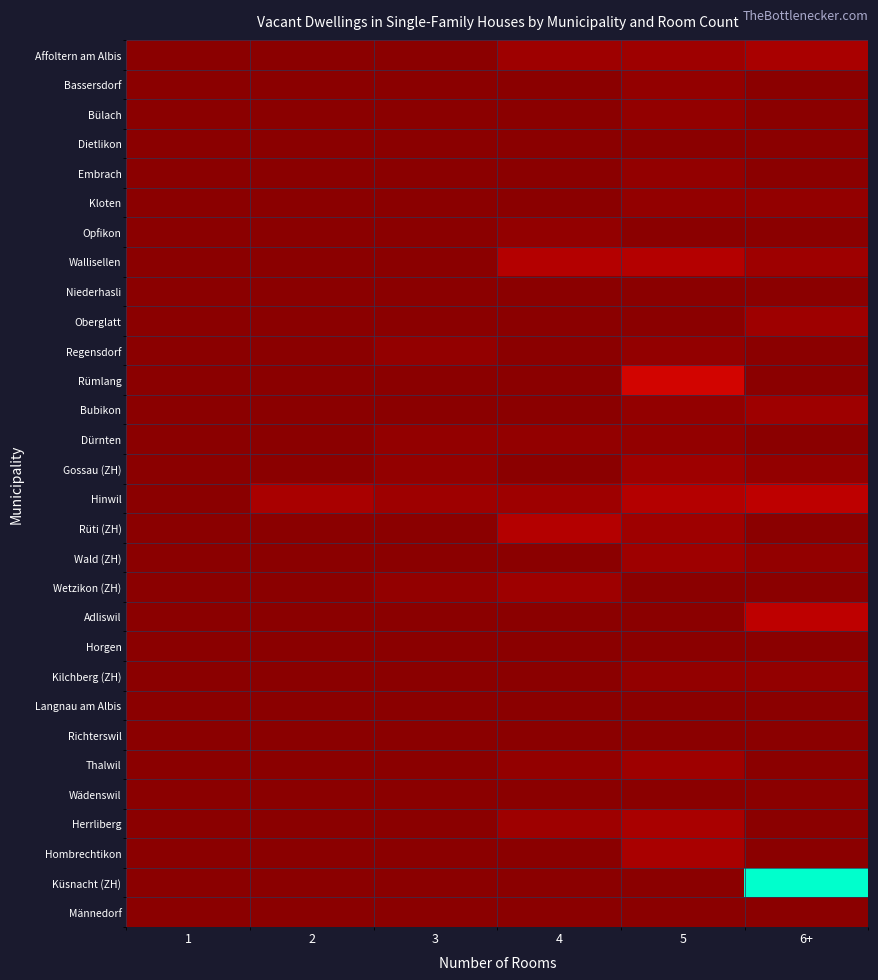

Reading left to right, extract all data points from this chart.

Affoltern am Albis: 1=0	2=0	3=0	4=2	5=2	6+=3
Bassersdorf: 1=0	2=0	3=0	4=0	5=1	6+=0
Bülach: 1=0	2=0	3=0	4=0	5=1	6+=0
Dietlikon: 1=0	2=0	3=0	4=0	5=0	6+=0
Embrach: 1=0	2=0	3=0	4=0	5=1	6+=0
Kloten: 1=0	2=0	3=0	4=0	5=1	6+=1
Opfikon: 1=0	2=0	3=0	4=1	5=0	6+=0
Wallisellen: 1=0	2=0	3=0	4=4	5=4	6+=2
Niederhasli: 1=0	2=0	3=0	4=0	5=0	6+=0
Oberglatt: 1=0	2=0	3=0	4=0	5=0	6+=2
Regensdorf: 1=0	2=0	3=1	4=0	5=1	6+=0
Rümlang: 1=0	2=0	3=0	4=0	5=7	6+=0
Bubikon: 1=0	2=0	3=0	4=0	5=1	6+=2
Dürnten: 1=0	2=0	3=1	4=1	5=1	6+=0
Gossau (ZH): 1=0	2=0	3=1	4=0	5=2	6+=1
Hinwil: 1=0	2=3	3=2	4=2	5=4	6+=5
Rüti (ZH): 1=0	2=0	3=0	4=4	5=2	6+=0
Wald (ZH): 1=0	2=0	3=0	4=0	5=2	6+=1
Wetzikon (ZH): 1=0	2=0	3=1	4=2	5=0	6+=0
Adliswil: 1=0	2=0	3=0	4=0	5=0	6+=5
Horgen: 1=0	2=0	3=0	4=0	5=0	6+=0
Kilchberg (ZH): 1=0	2=0	3=0	4=0	5=1	6+=1
Langnau am Albis: 1=0	2=0	3=0	4=0	5=0	6+=0
Richterswil: 1=0	2=0	3=0	4=0	5=0	6+=0
Thalwil: 1=0	2=0	3=0	4=1	5=2	6+=0
Wädenswil: 1=0	2=0	3=0	4=0	5=0	6+=0
Herrliberg: 1=0	2=0	3=0	4=2	5=3	6+=0
Hombrechtikon: 1=0	2=0	3=0	4=0	5=3	6+=0
Küsnacht (ZH): 1=0	2=0	3=0	4=0	5=0	6+=43
Männedorf: 1=0	2=0	3=0	4=0	5=0	6+=0